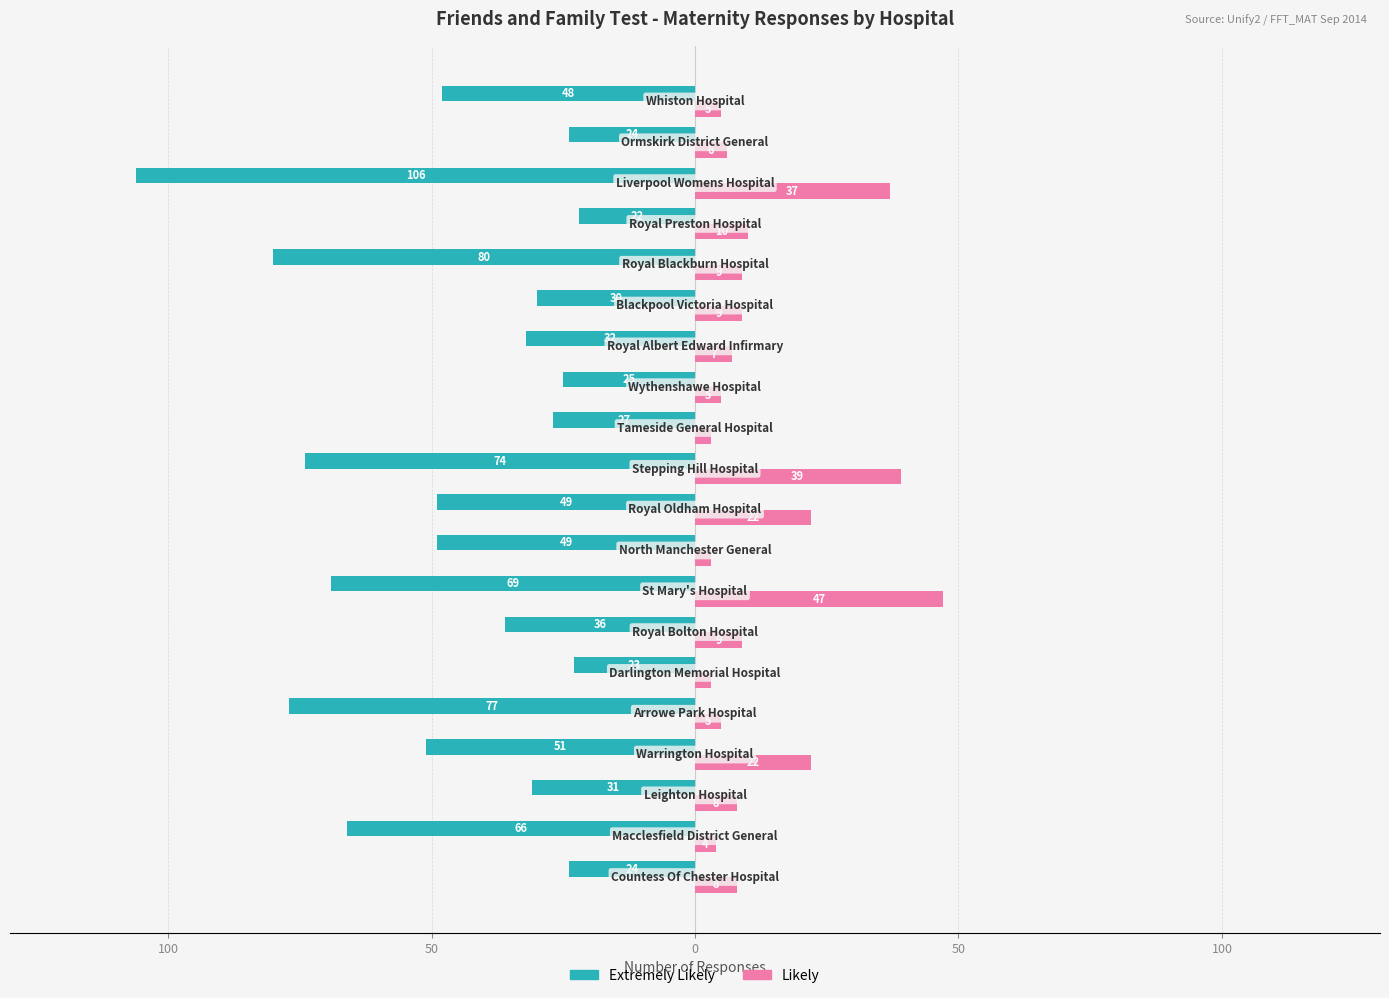

What are all the series names shown in the legend?

Extremely Likely, Likely